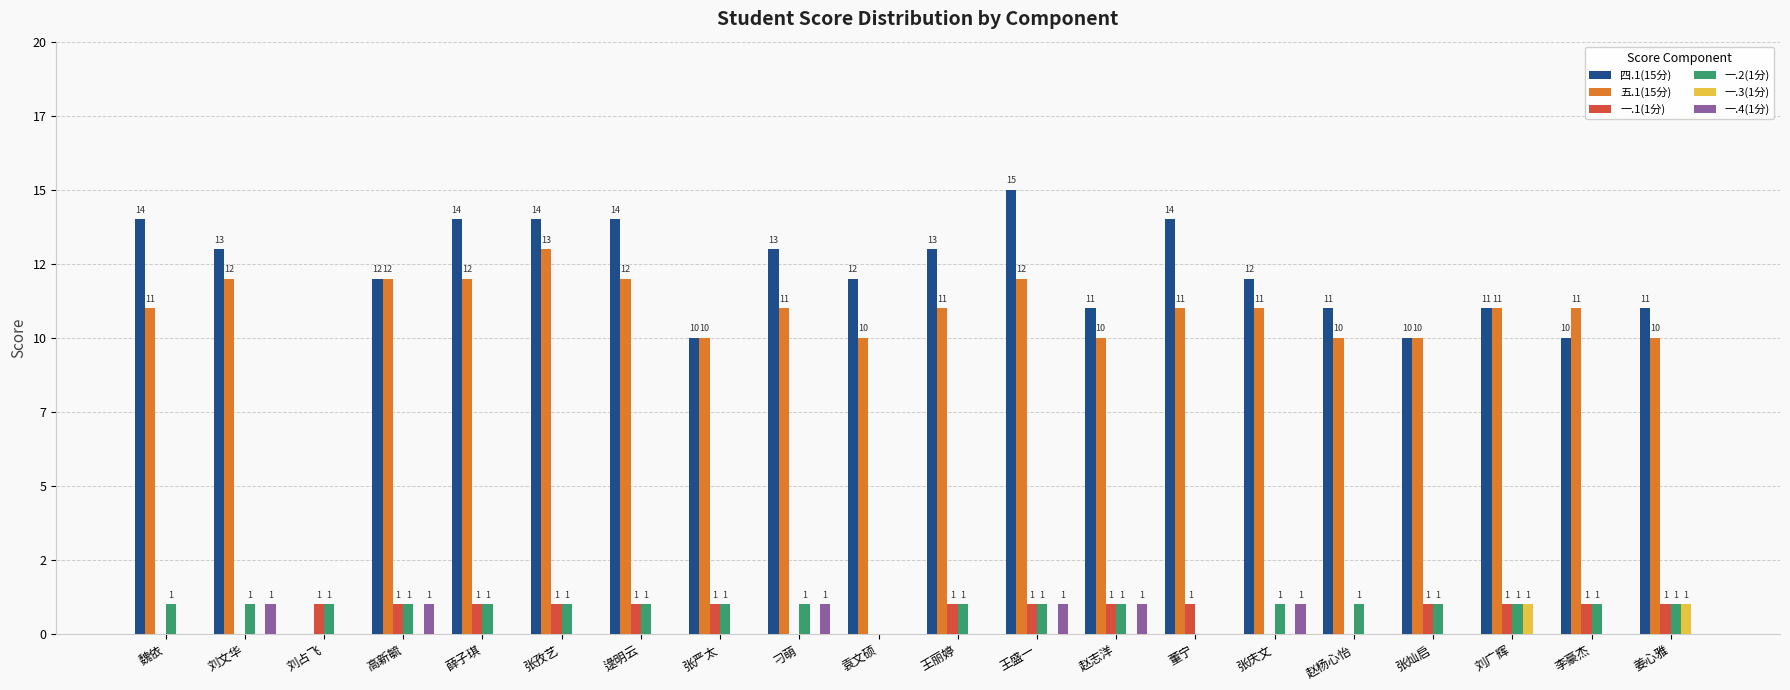

Are the bars horizontal?

No